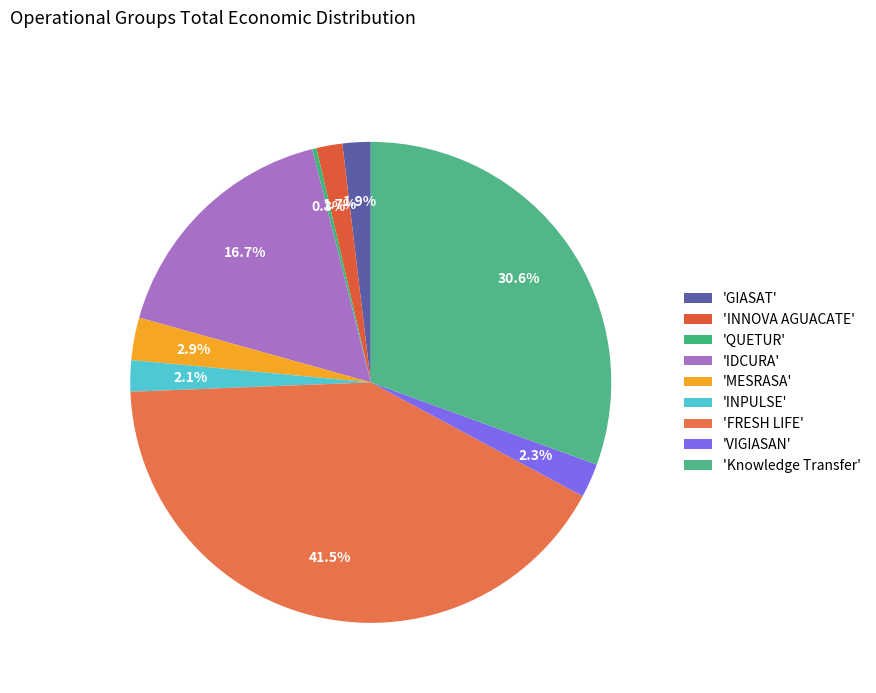

How many slices are in this pie chart?

9